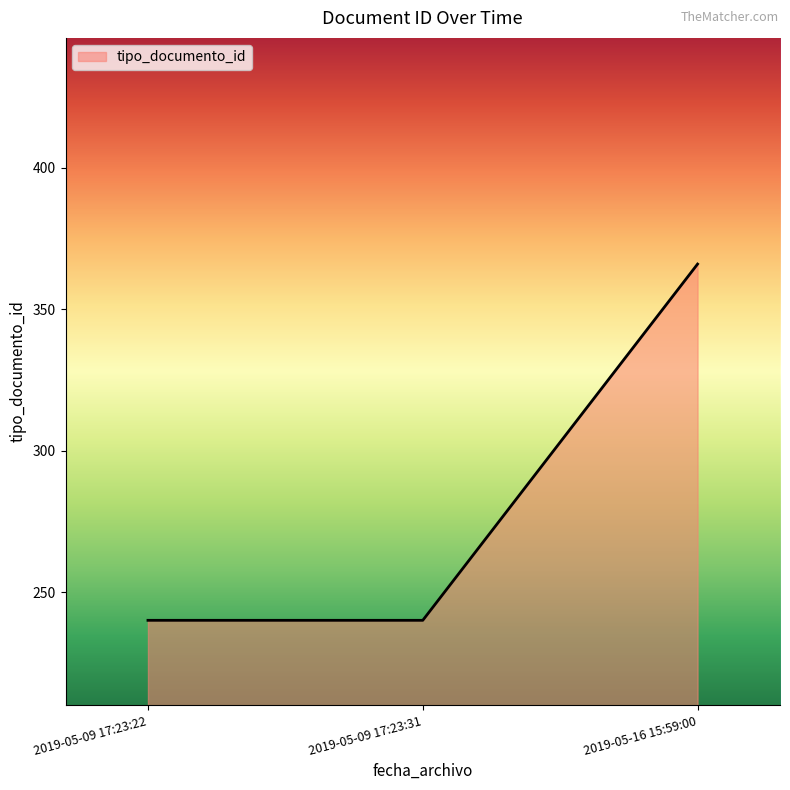

The chart shows a value of 337 at 2019-05-09 17:23:22. True or false?

False